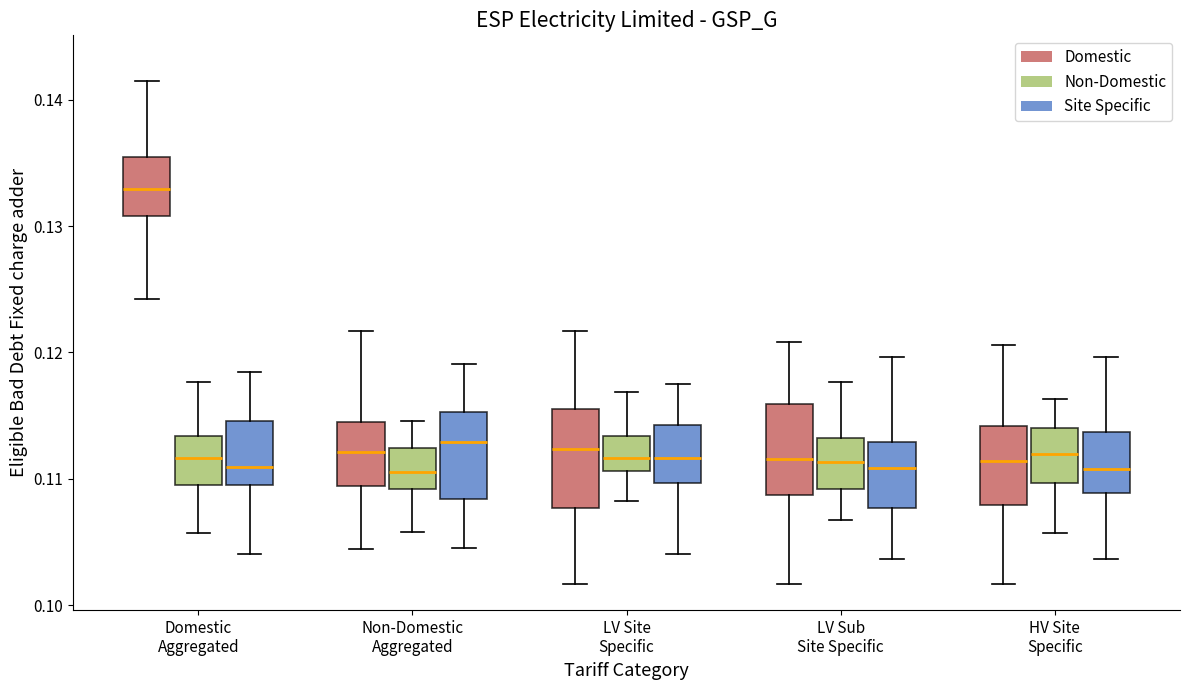

Reading left to right, read every box against the y-axis: the position of its median line, the range the box covers, and the ends of its whiskers. The values are not printed on the chart, so give them approximately, as read against the axis.

Domestic Aggregated (Domestic): median 0.133, box 0.131 to 0.135, whiskers 0.124 to 0.141
Domestic Aggregated (Non-Domestic): median 0.112, box 0.110 to 0.113, whiskers 0.106 to 0.118
Domestic Aggregated (Site Specific): median 0.111, box 0.110 to 0.115, whiskers 0.104 to 0.118
Non-Domestic Aggregated (Domestic): median 0.112, box 0.109 to 0.114, whiskers 0.104 to 0.122
Non-Domestic Aggregated (Non-Domestic): median 0.111, box 0.109 to 0.112, whiskers 0.106 to 0.115
Non-Domestic Aggregated (Site Specific): median 0.113, box 0.108 to 0.115, whiskers 0.104 to 0.119
LV Site Specific (Domestic): median 0.112, box 0.108 to 0.116, whiskers 0.102 to 0.122
LV Site Specific (Non-Domestic): median 0.112, box 0.111 to 0.113, whiskers 0.108 to 0.117
LV Site Specific (Site Specific): median 0.112, box 0.110 to 0.114, whiskers 0.104 to 0.118
LV Sub Site Specific (Domestic): median 0.112, box 0.109 to 0.116, whiskers 0.102 to 0.121
LV Sub Site Specific (Non-Domestic): median 0.111, box 0.109 to 0.113, whiskers 0.107 to 0.118
LV Sub Site Specific (Site Specific): median 0.111, box 0.108 to 0.113, whiskers 0.104 to 0.120
HV Site Specific (Domestic): median 0.111, box 0.108 to 0.114, whiskers 0.102 to 0.121
HV Site Specific (Non-Domestic): median 0.112, box 0.110 to 0.114, whiskers 0.106 to 0.116
HV Site Specific (Site Specific): median 0.111, box 0.109 to 0.114, whiskers 0.104 to 0.120